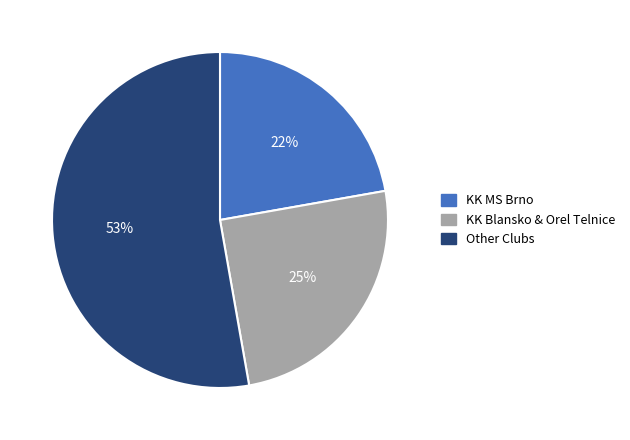

To the nearest percent, what portion does KK MS Brno represent?

22%